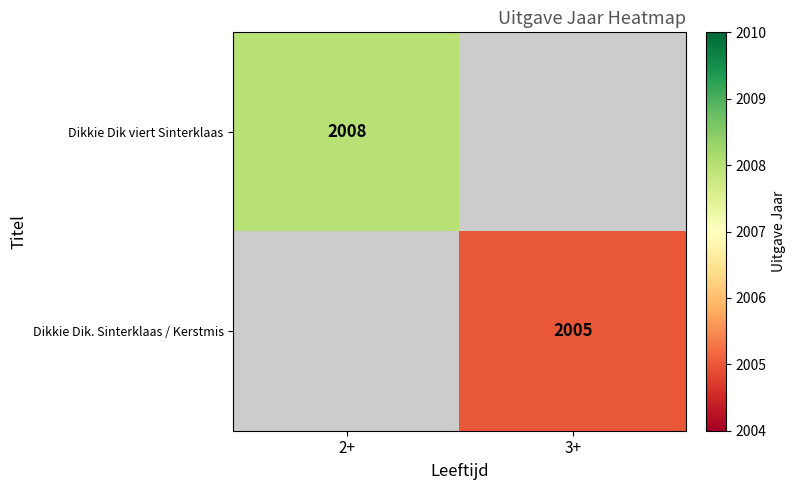

Is it true that Dikkie Dik viert Sinterklaas equals 3564 at 2+?

False